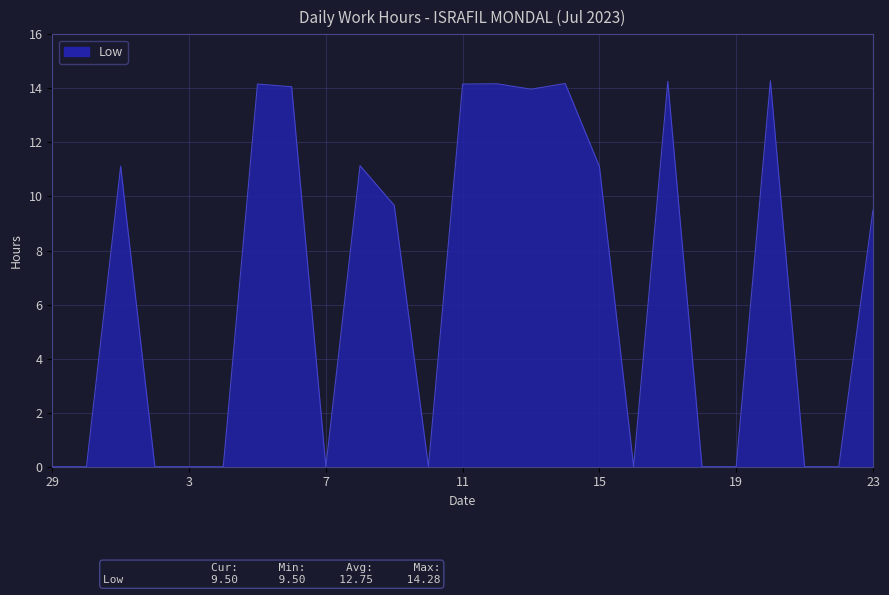

What is the maximum value shown in the chart?

14.3